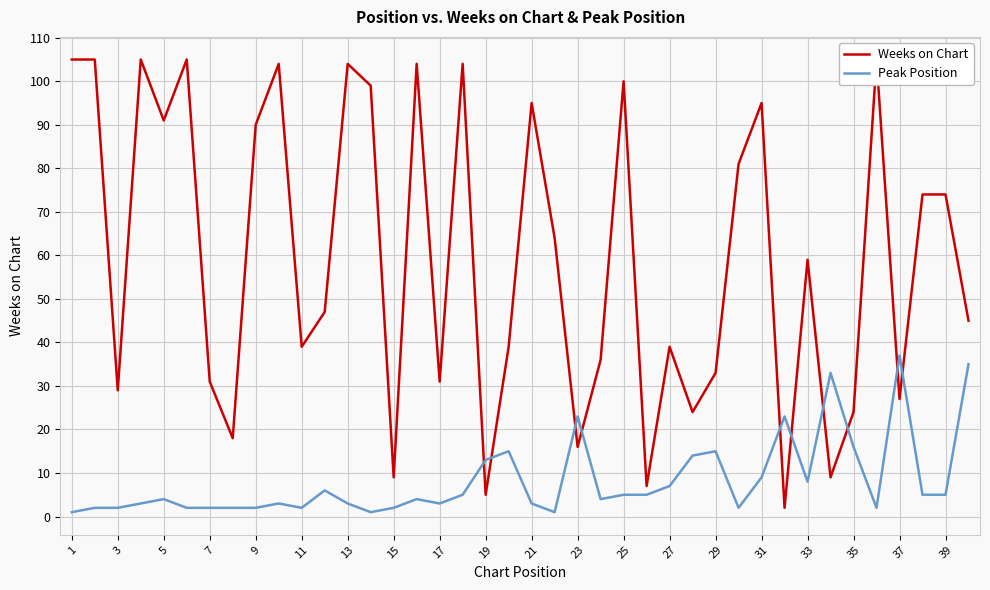

How many lines are shown in the chart?

2